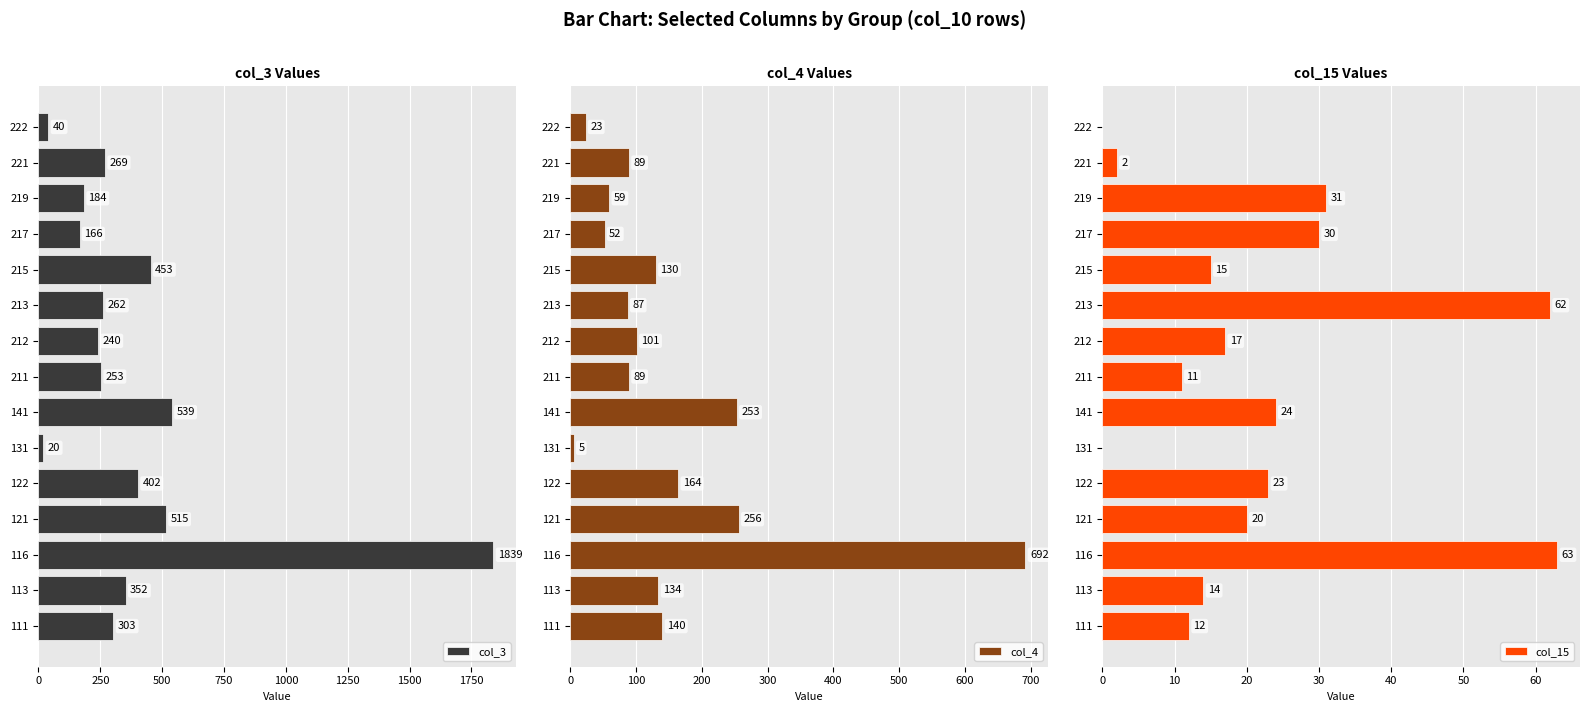

Read the col_3 value at 222.

40